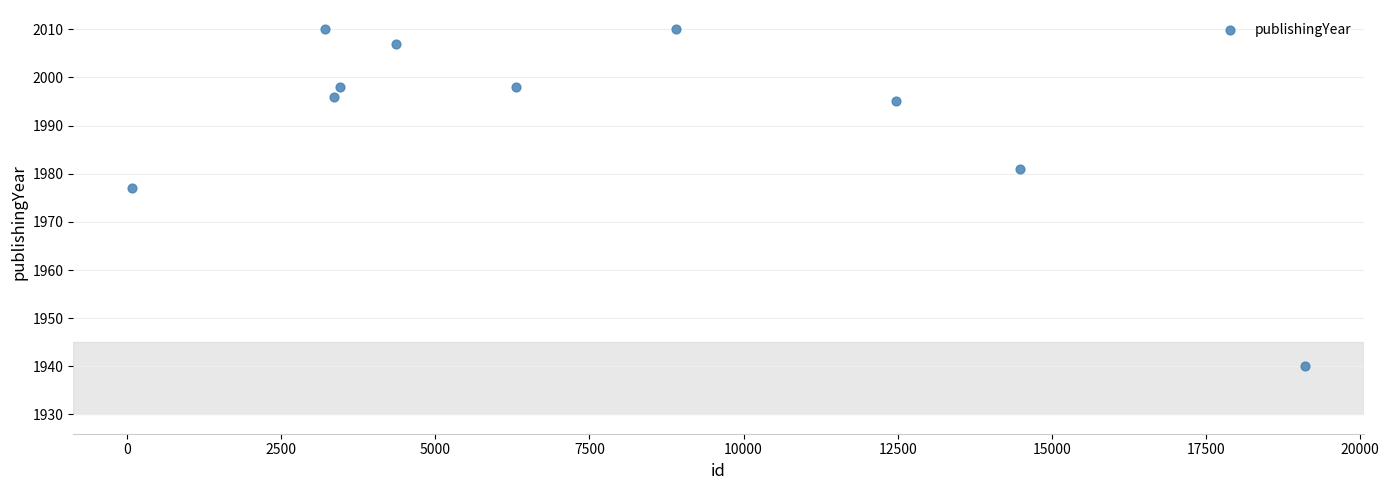

What Y value in the scatter plot is closest to 1975?

1977